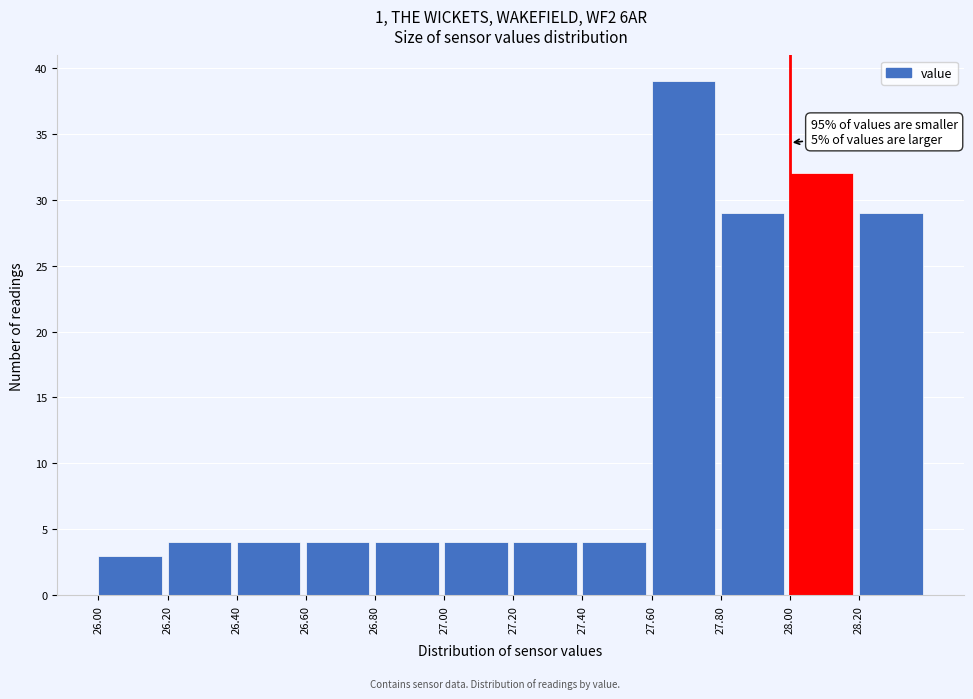

Over which range of the x-axis is the bar tallest?

27.6 to 27.8